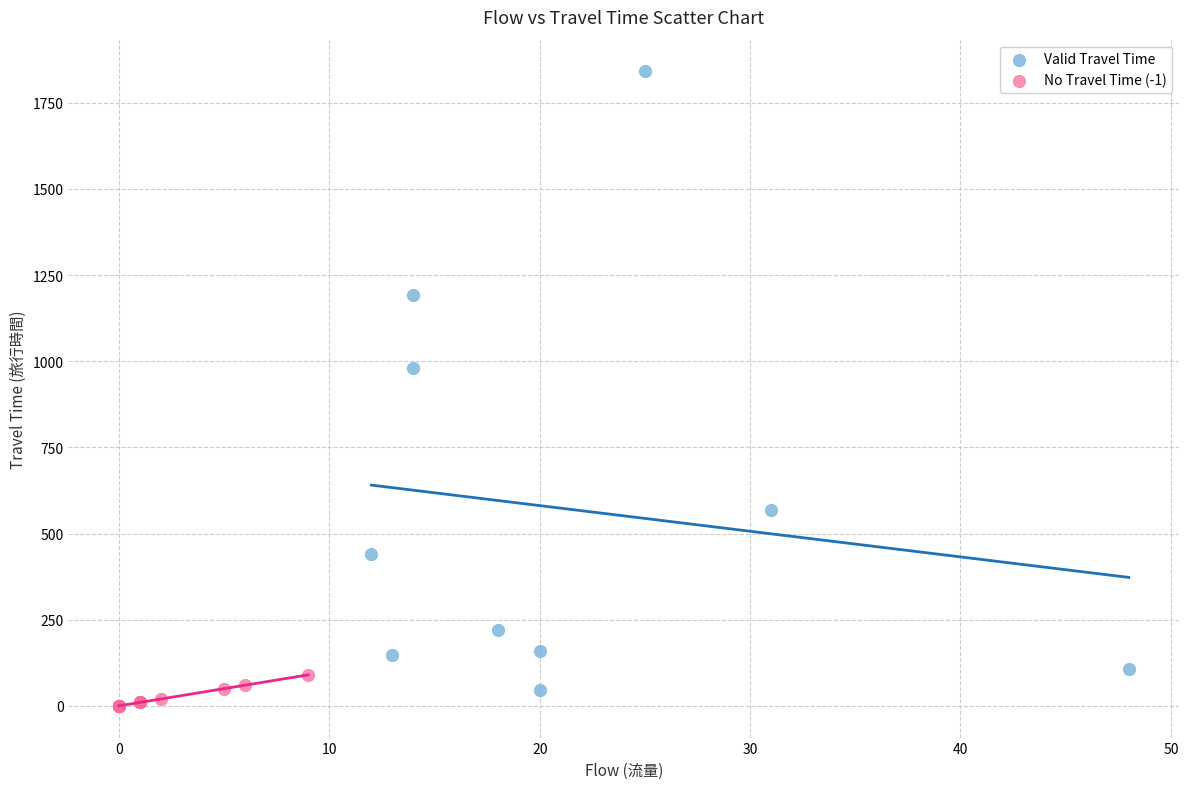

Which series contains the highest Y value?

Valid Travel Time